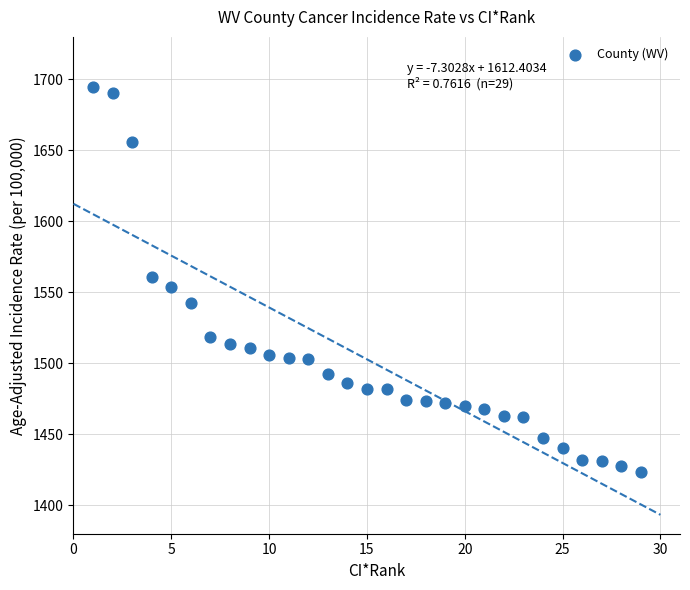

What is the range of Y values (max minus min)?

271.4